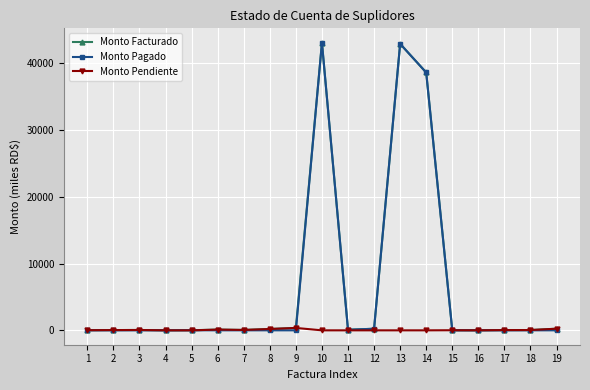

Is the value of Monto Pagado at 9 greater than the value of Monto Facturado at 14?

No